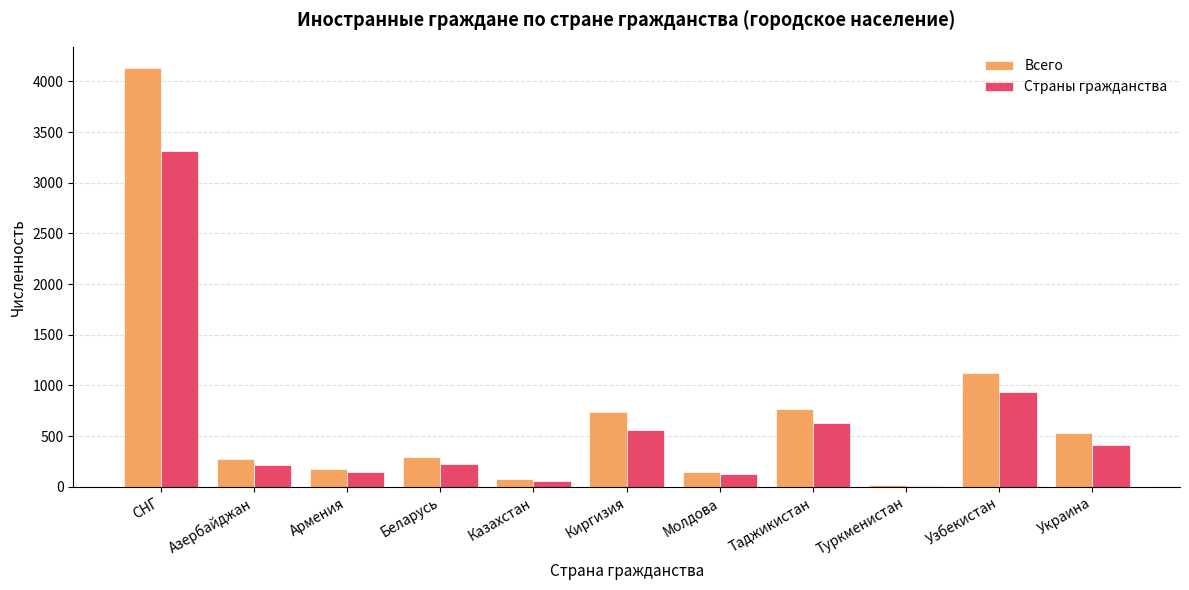

The value of Всего at СНГ is 4135. True or false?

True